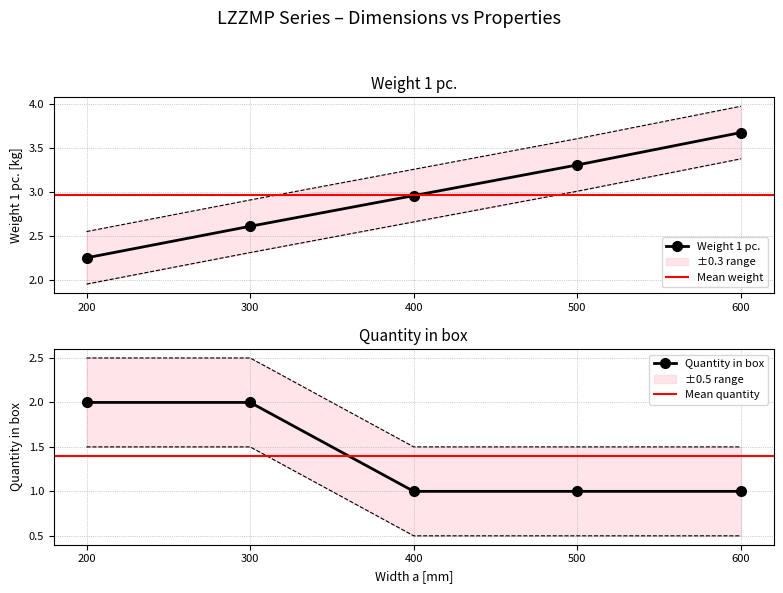

At which category does the chart reach its peak across all series?

600